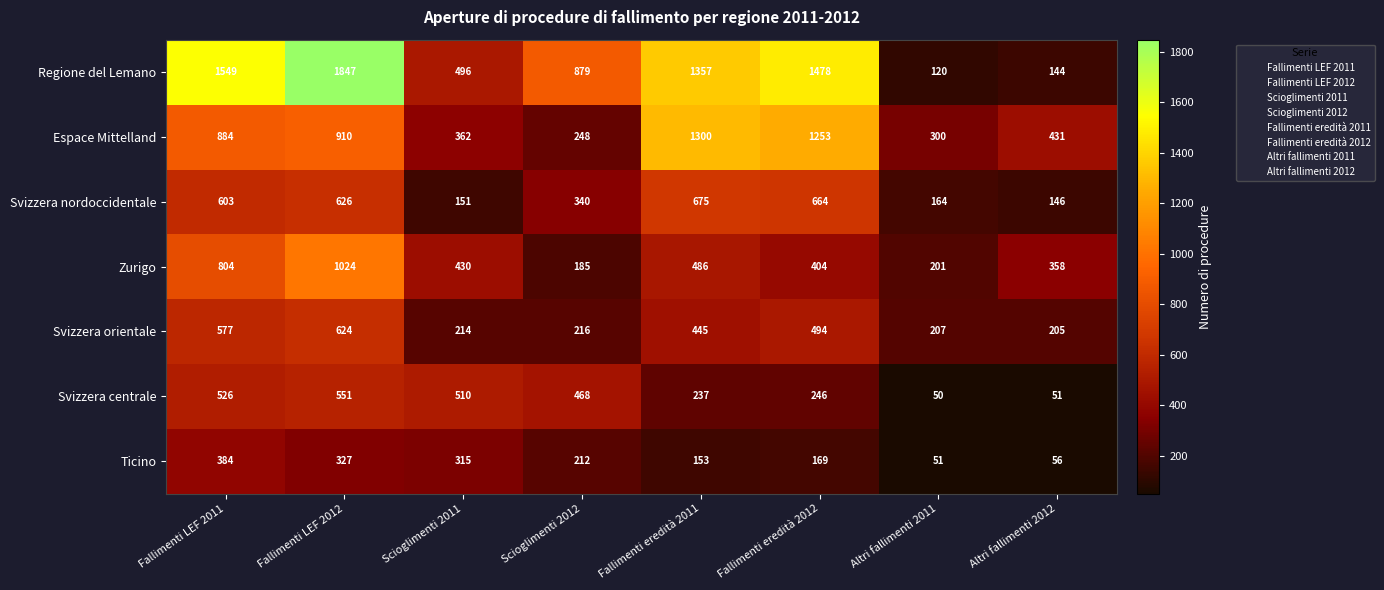

What is the difference between the highest and lowest values at Fallimenti eredità 2012?

1309